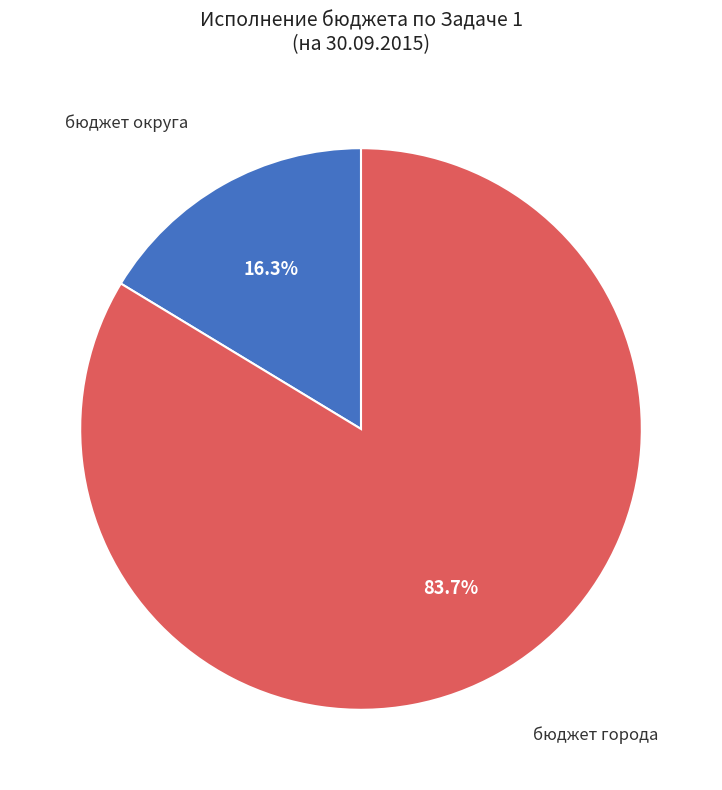

Is there a majority slice in this chart?

Yes